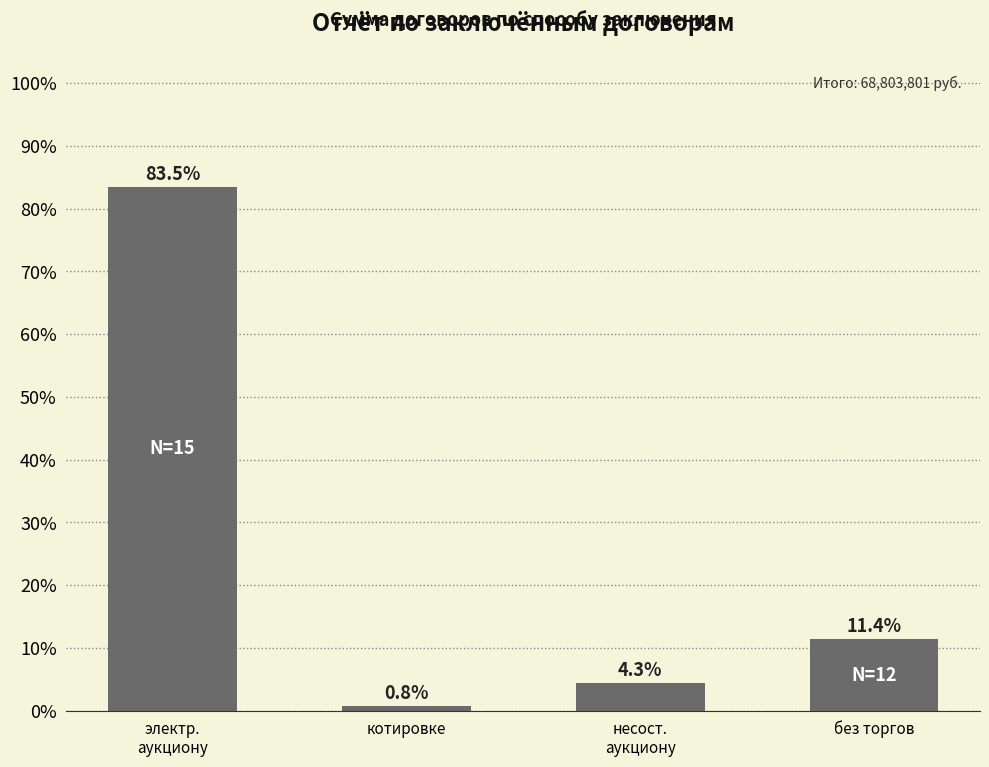

Which category has the lowest value across all series?

котировке